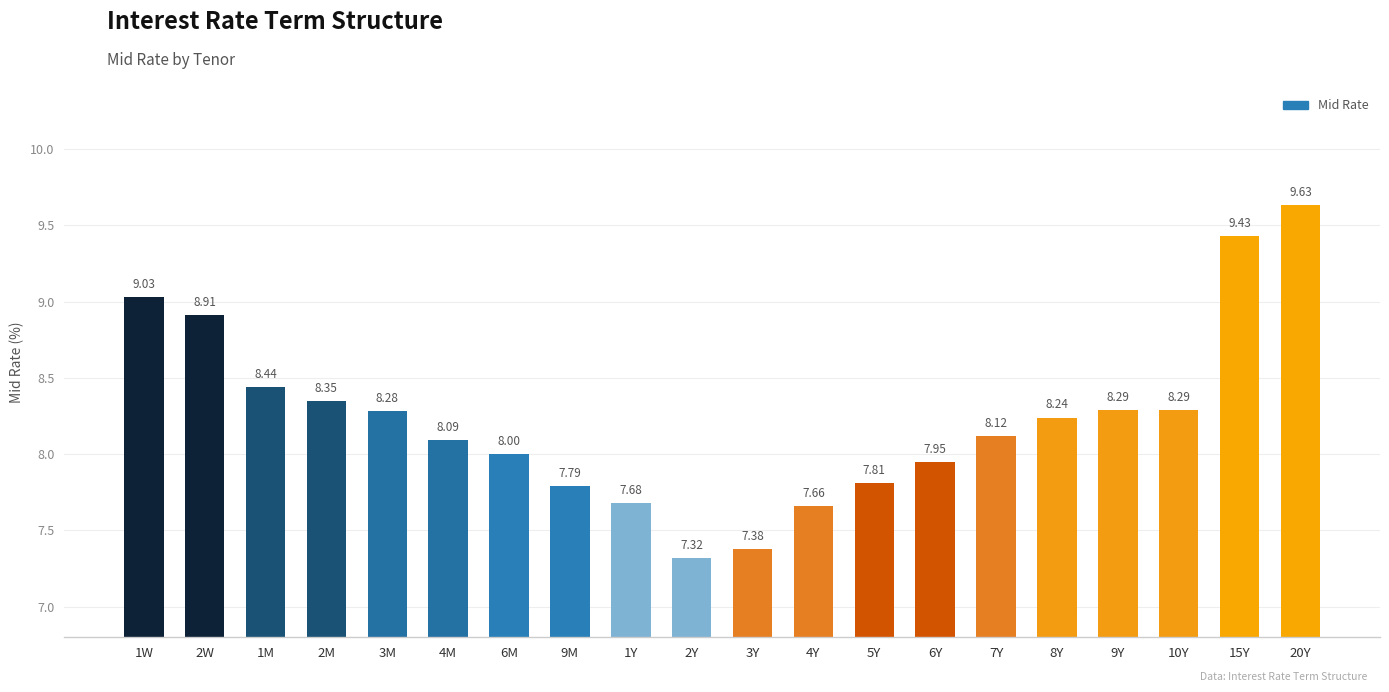

What is the difference between the maximum and minimum values?

2.3